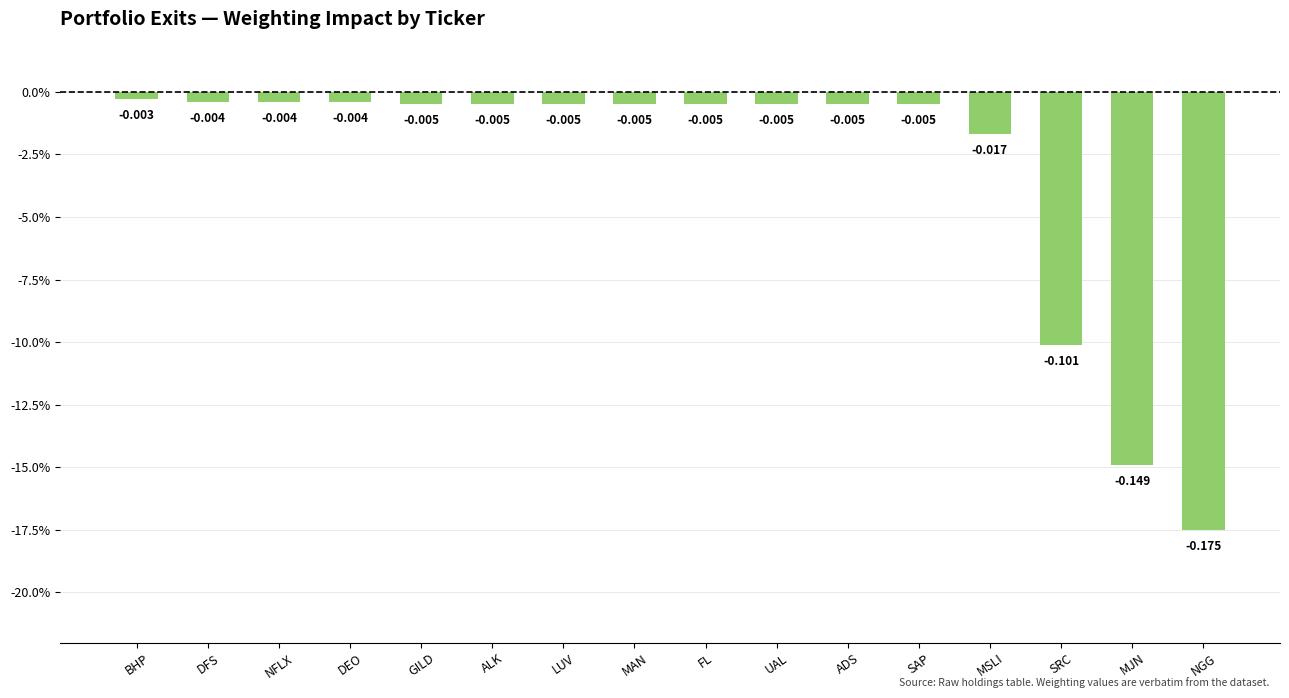

Which category has the highest value across all series?

BHP